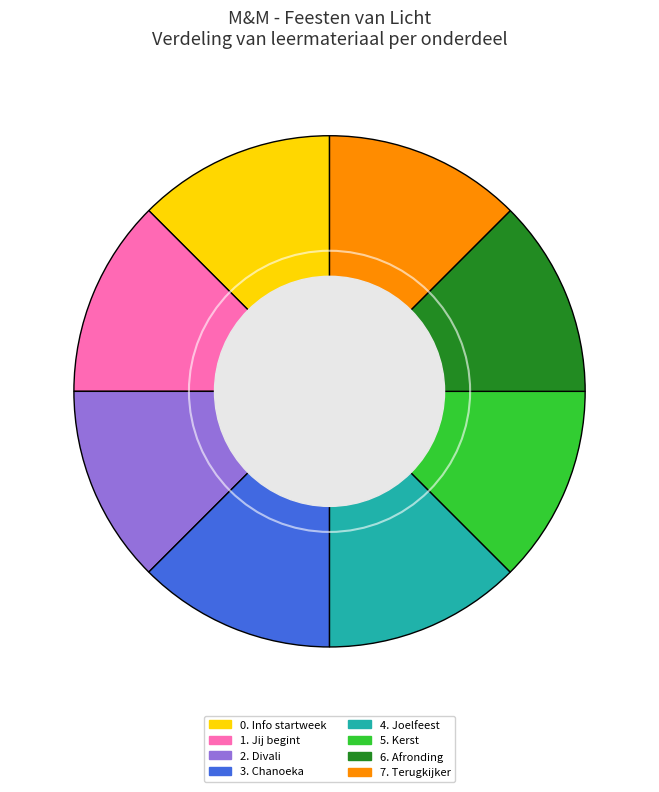

Is the sum of 1. Jij begint and 3. Chanoeka greater than half?

No